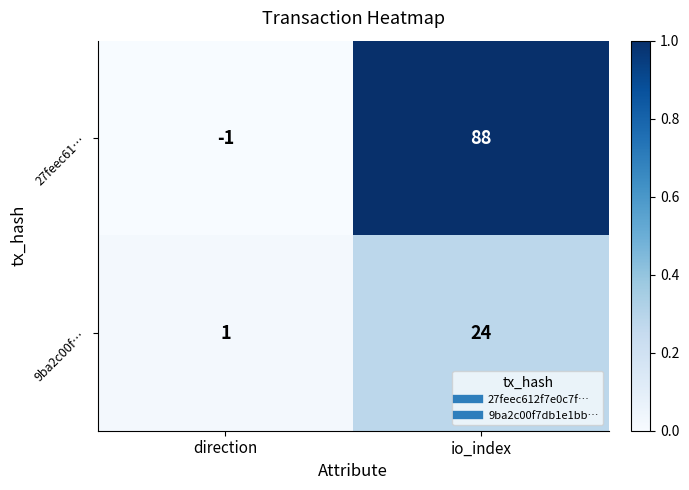

Reading right to left, transcribe all the data shown in this chart.

27feec61…: 88	-1
9ba2c00f…: 24	1